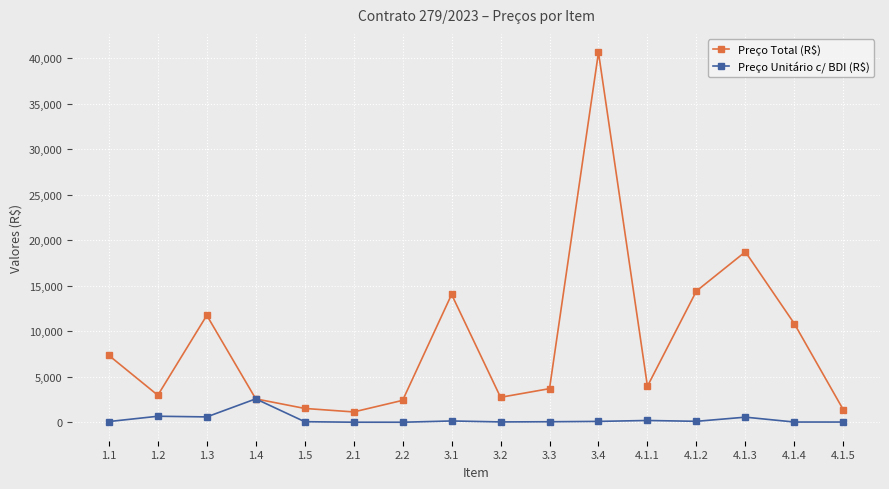

What is the highest value of the Preço Unitário c/ BDI (R$) series?

2568.3